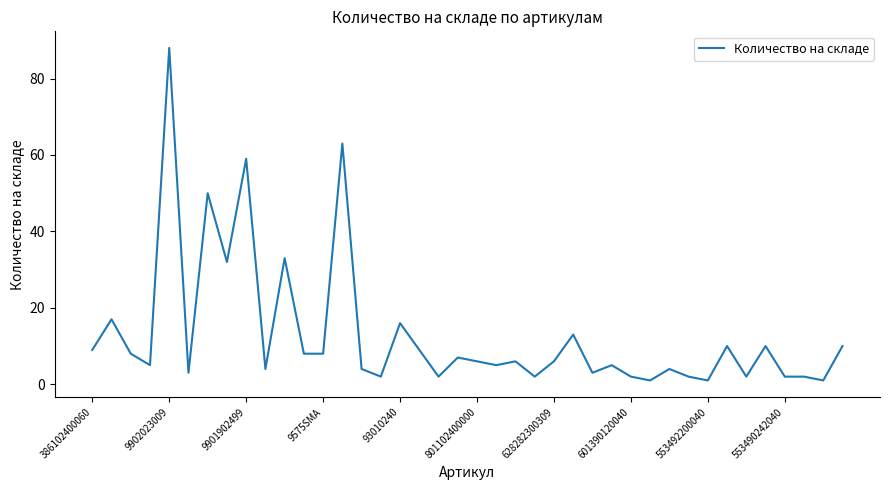

What is the greatest value displayed?

88